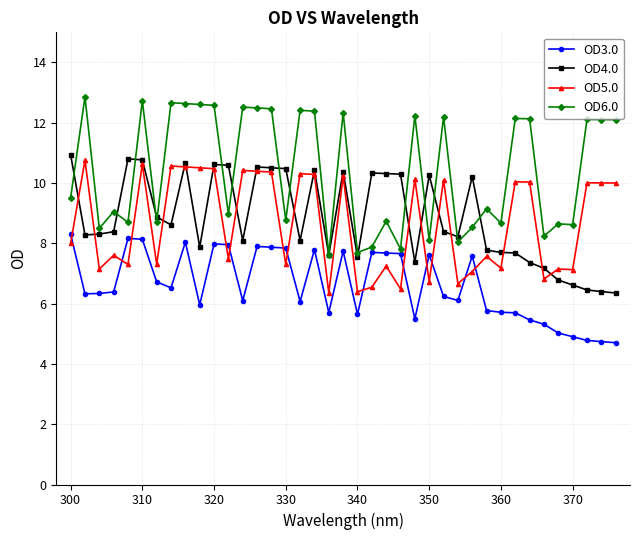

Which series has the largest total across all categories?

OD6.0